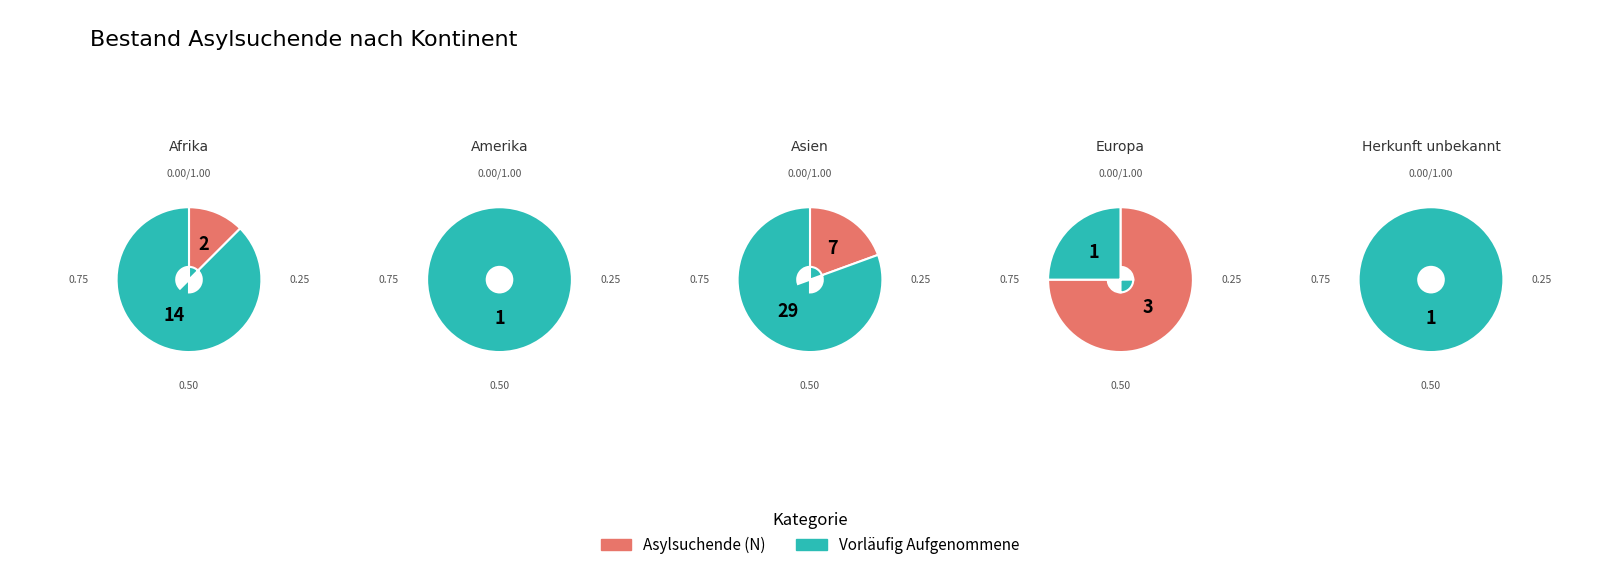

The Vorläufig Aufgenommene slice represents 37% of the pie. True or false?

False